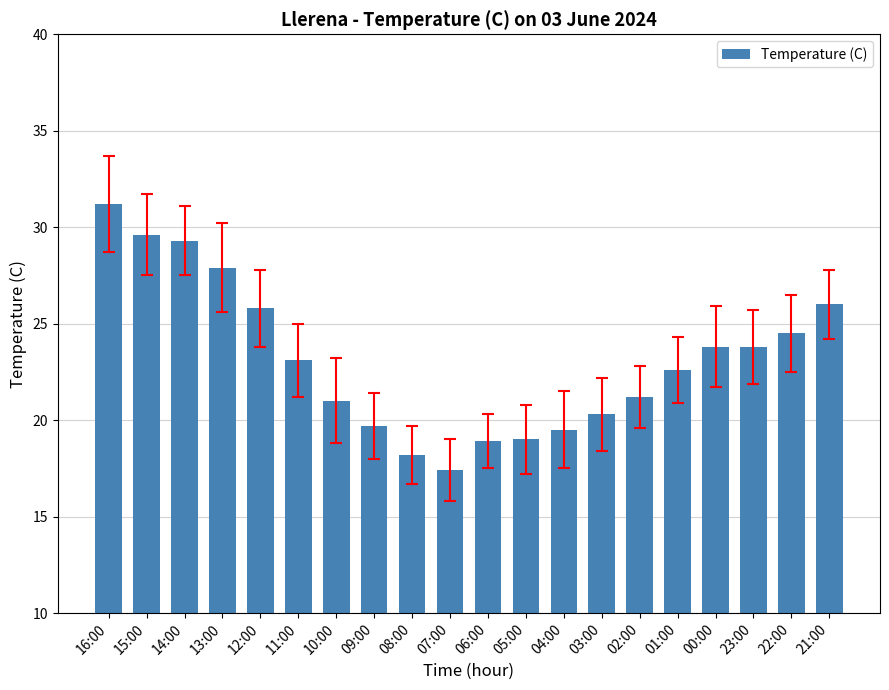

What is the difference between the maximum and second lowest values?

13.0